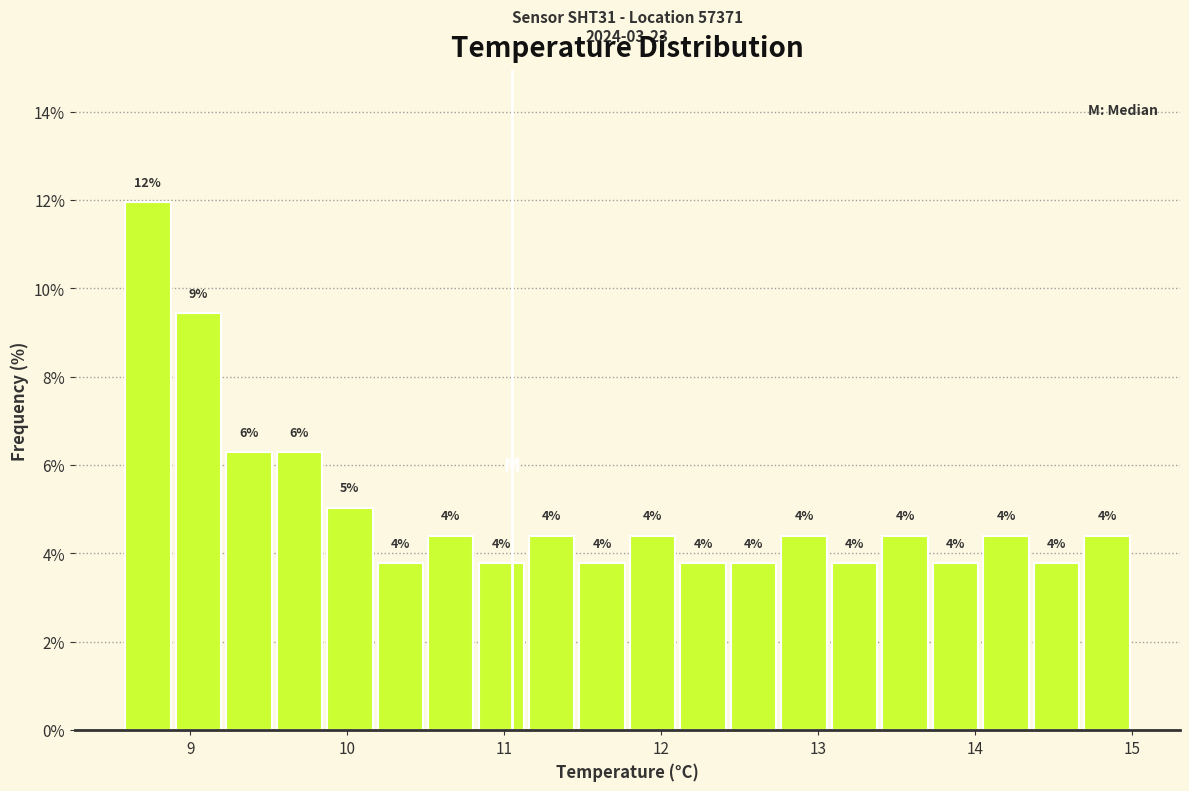

Around what value on the x-axis is the tallest bar? Give the approximate position of its centre, as read against the axis.

8.7